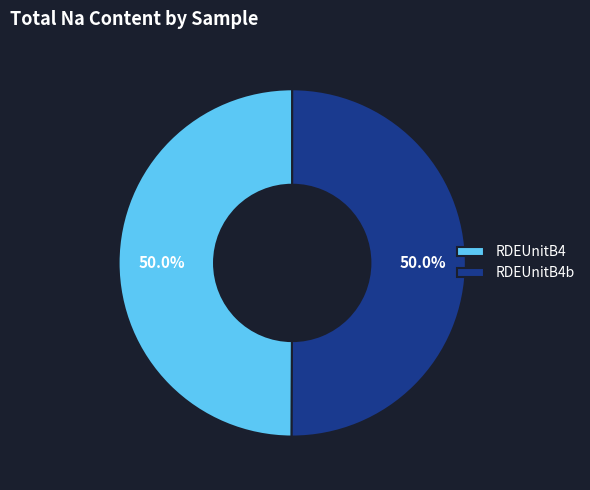

Count the number of slices in the pie.

2